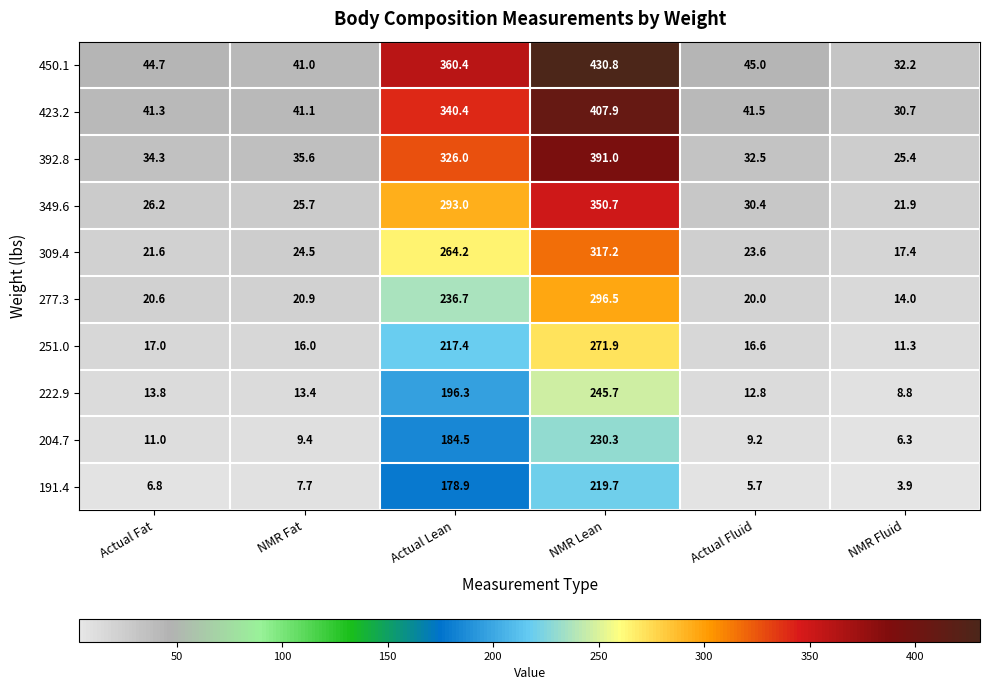

At which category is the sum across all series the highest?

NMR Lean